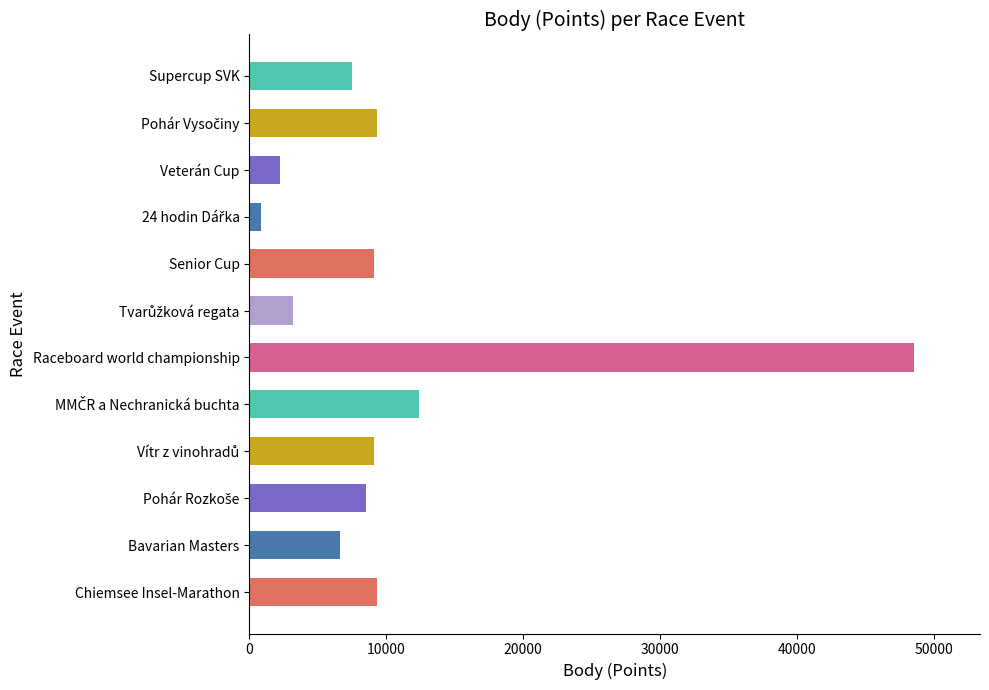

Are the bars horizontal?

Yes